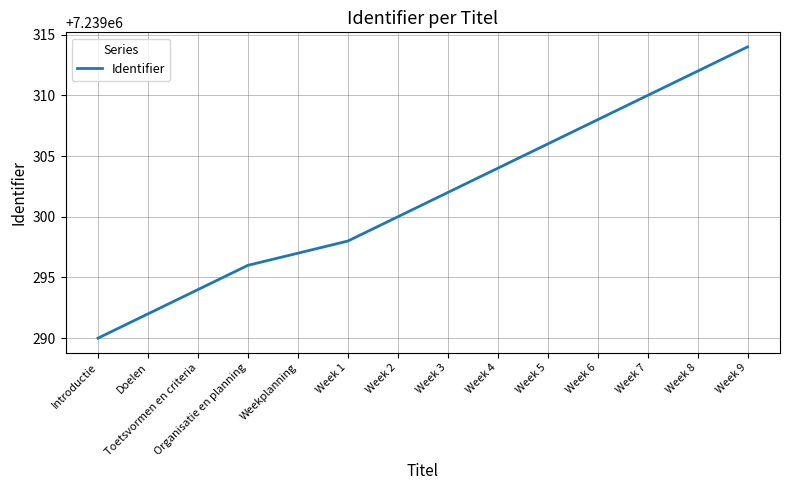

What position from the left is Weekplanning?

5